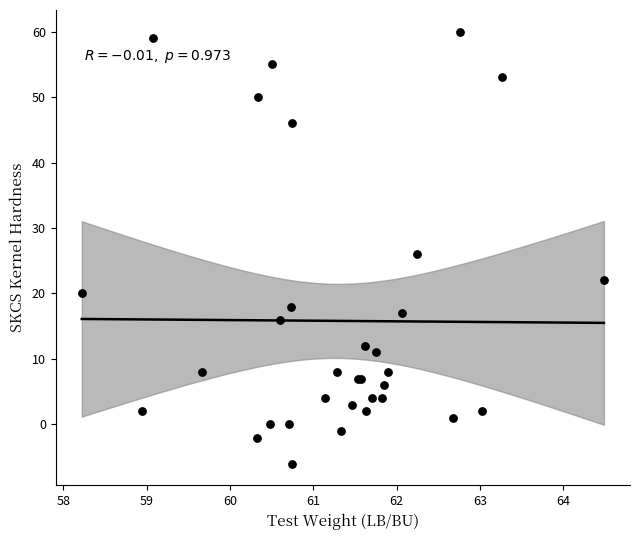

What Y value in the scatter plot is closest to 27?

26